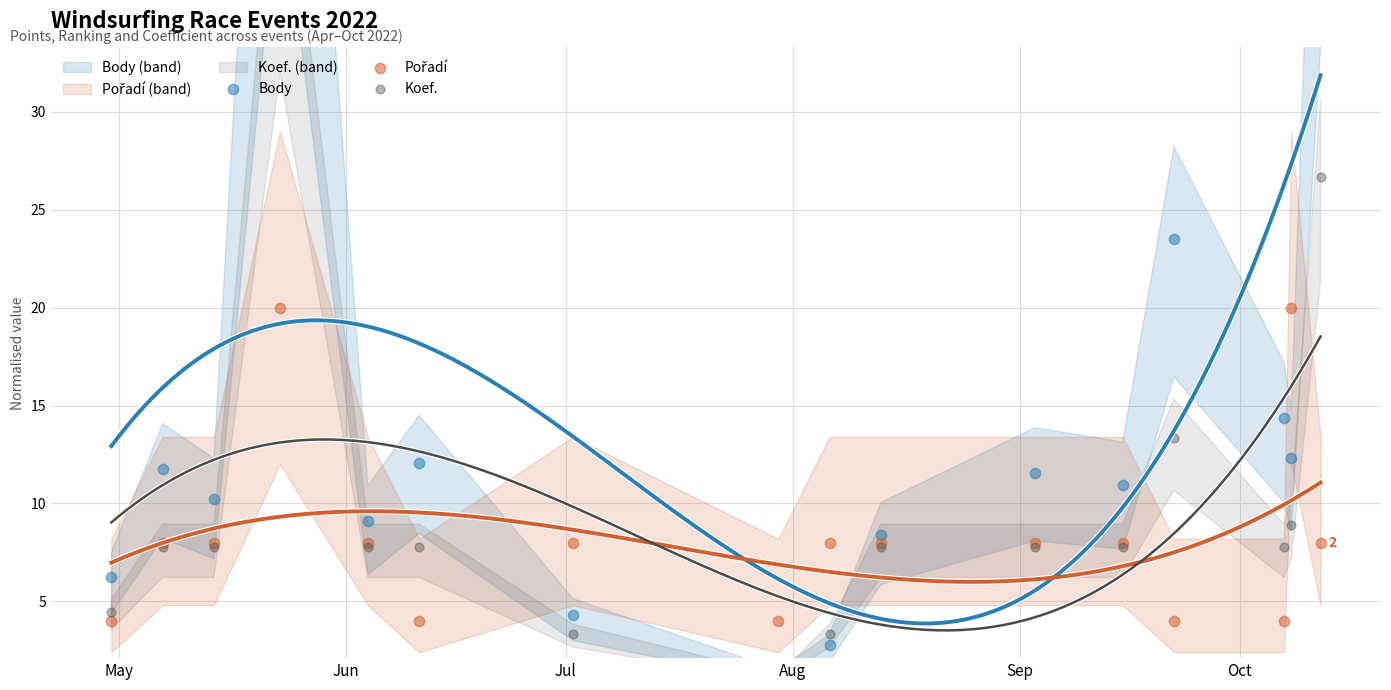

Which series has the largest total across all categories?

Body